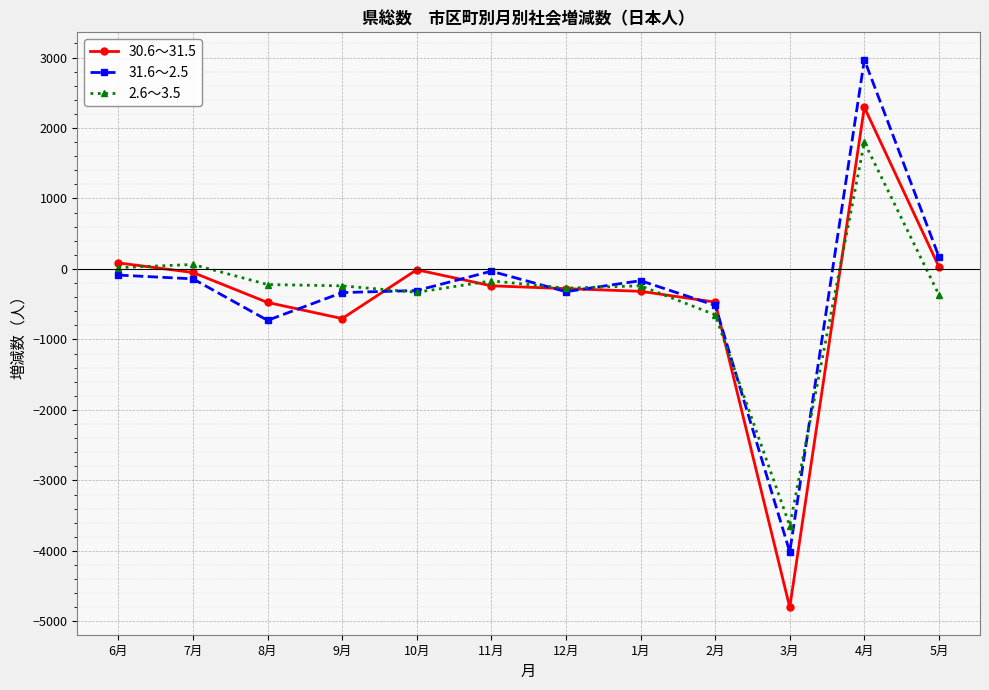

What is the minimum value for 2.6～3.5?

-3642